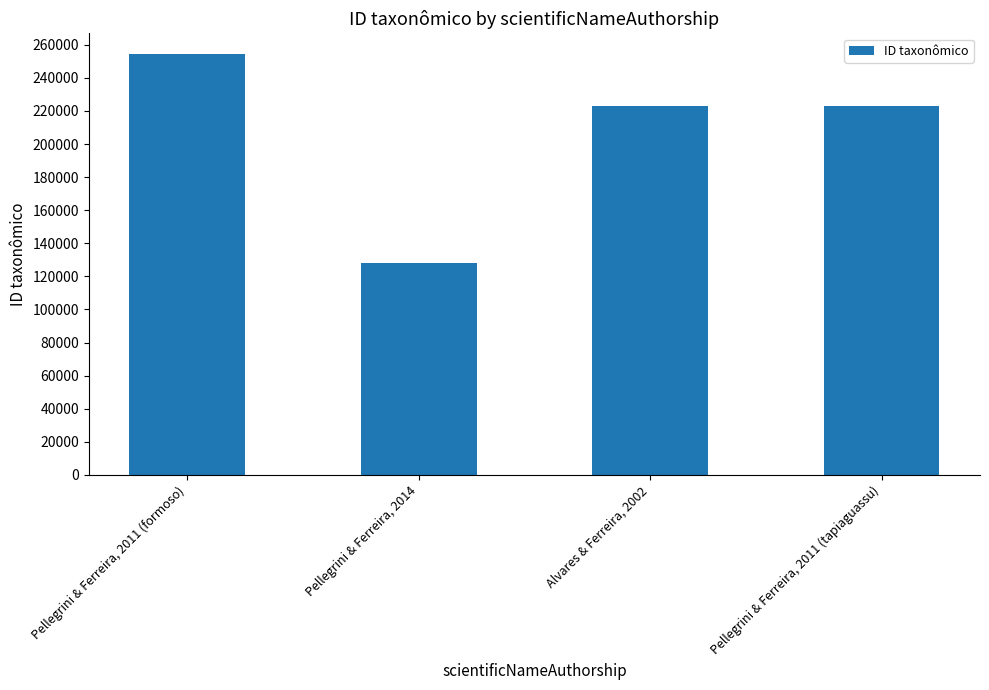

The chart shows a value of 70087 at Pellegrini & Ferreira, 2011 (tapiaguassu). True or false?

False